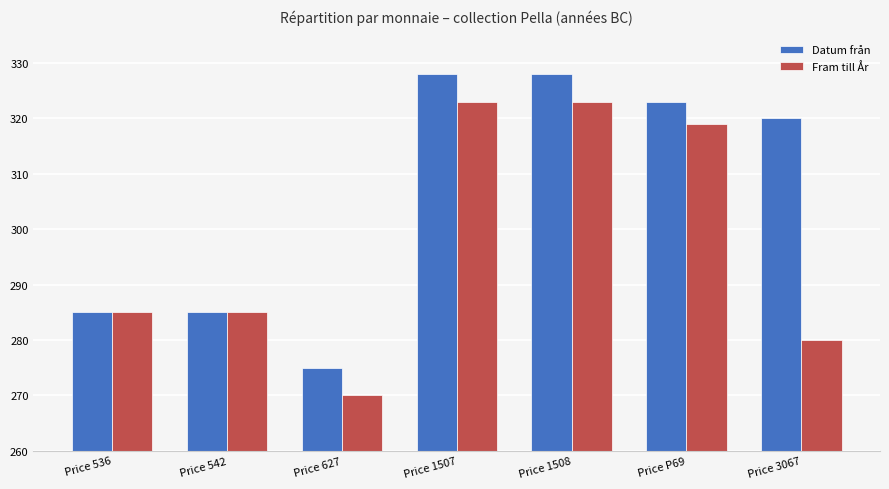

What is the difference between the Fram till År values at Price 536 and Price 1508?

38